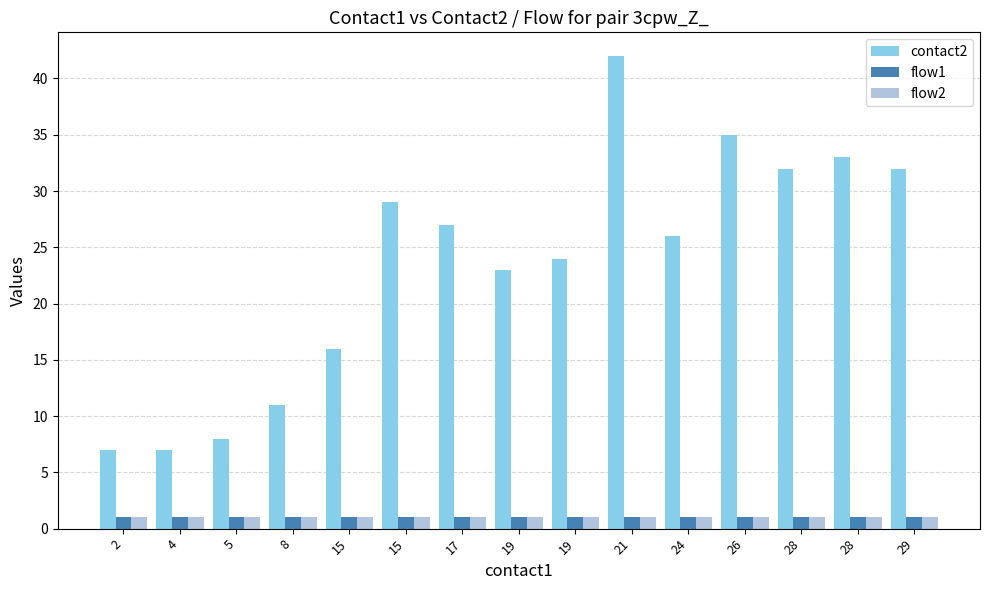

What is the difference between the maximum and minimum values in the contact2 series?

35